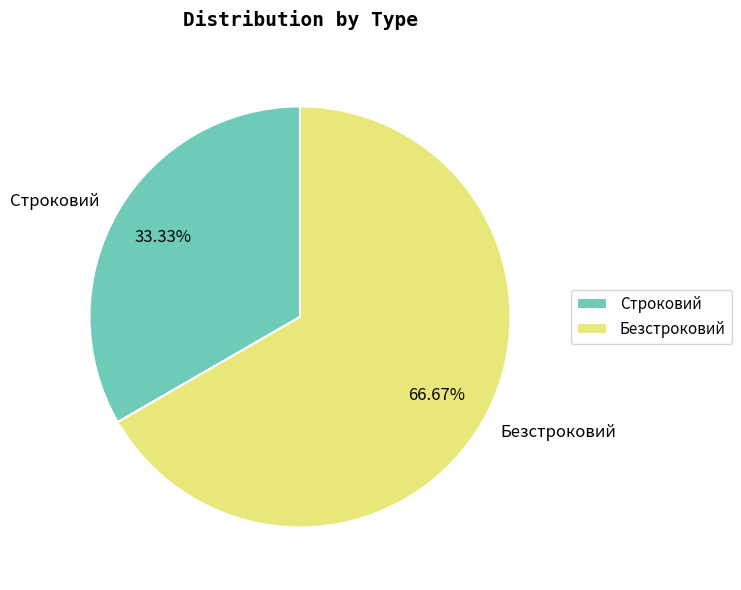

To the nearest percent, what percentage of the pie is Безстроковий?

67%